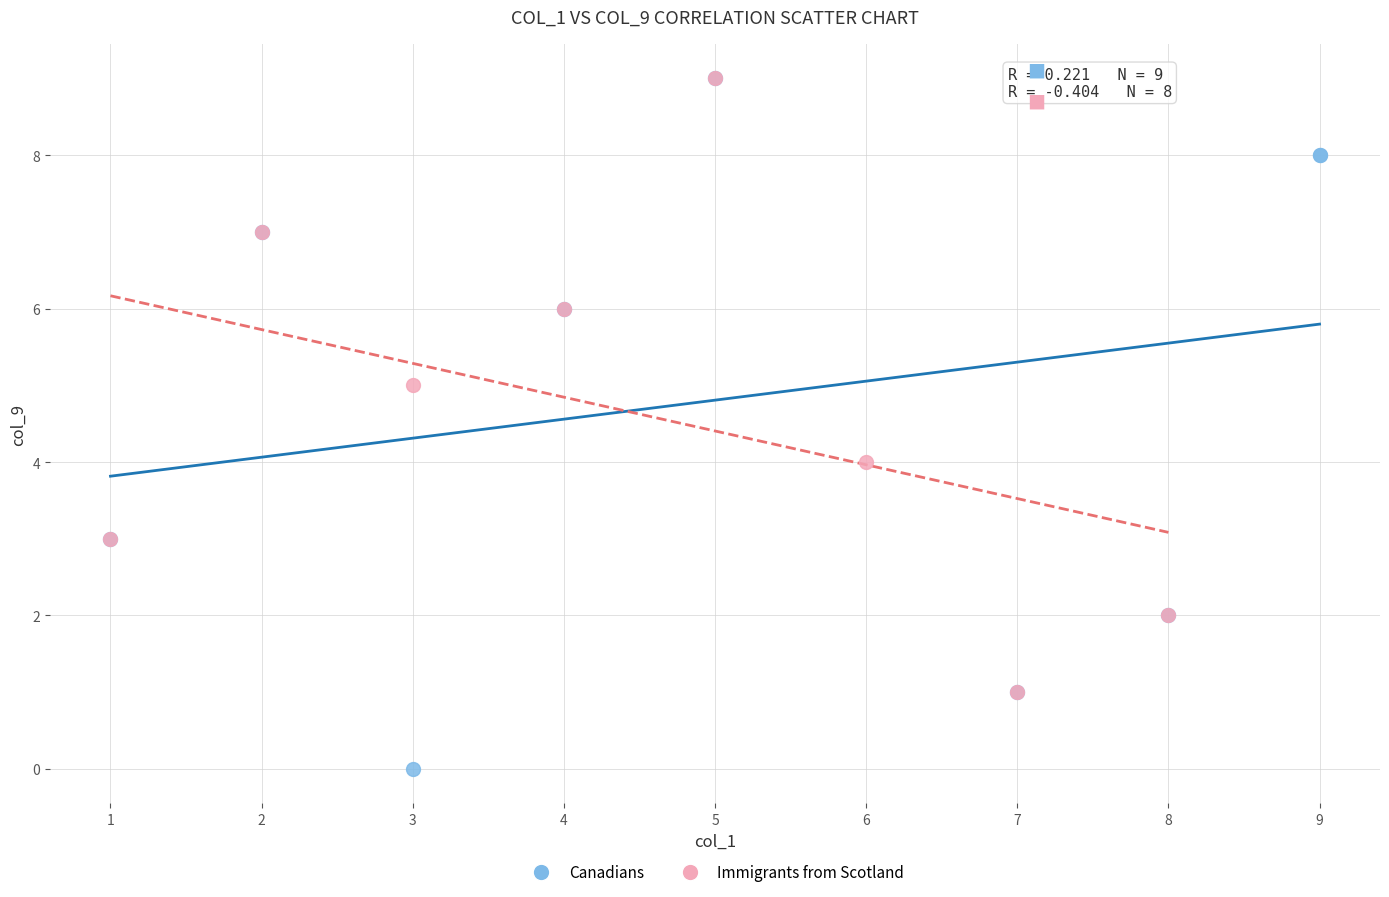

Which series reaches the minimum Y coordinate?

Canadians